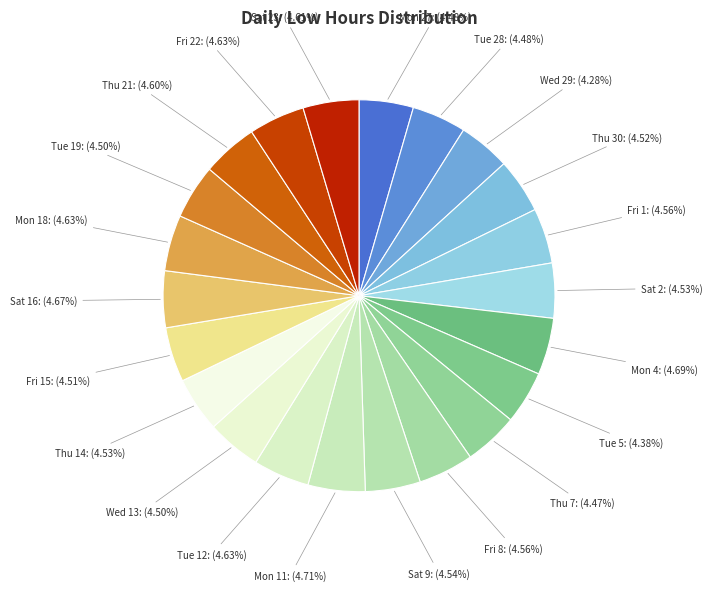

Do Sat 2 and Tue 19 together represent more than half of the pie?

No